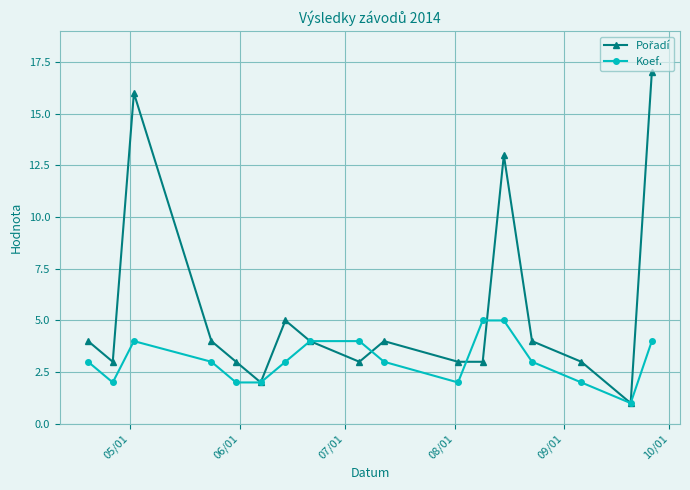

At how many categories does at least one series exceed 8?

3